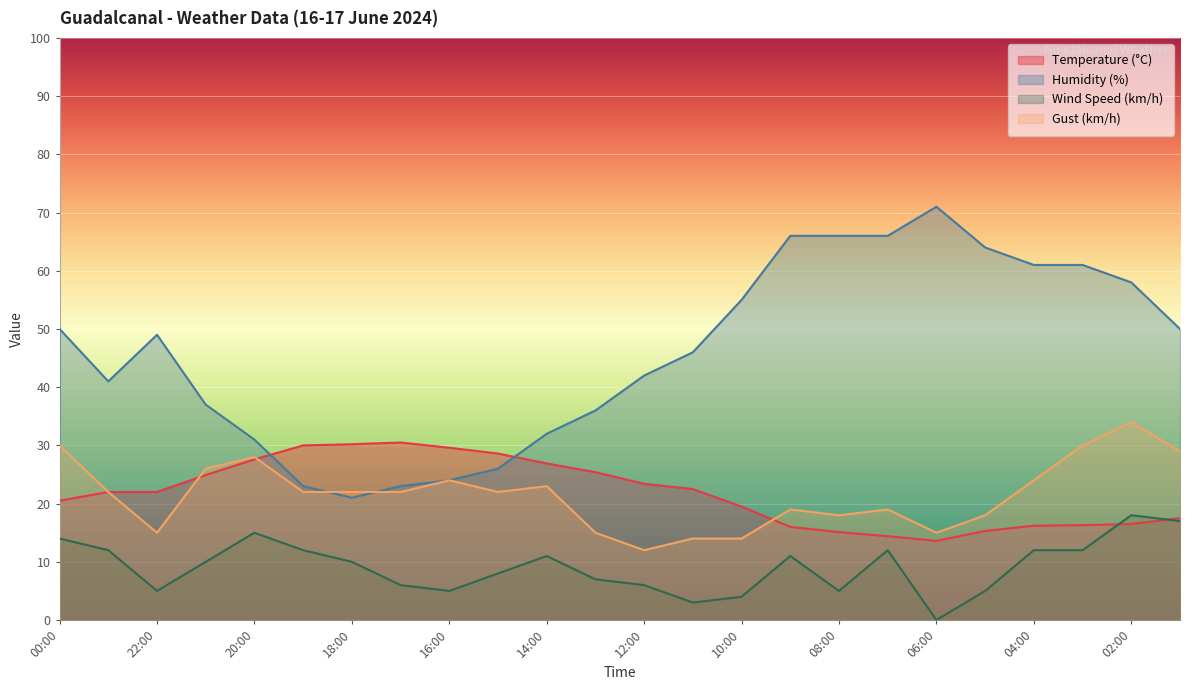

Which category has the lowest value across all series?

06:00